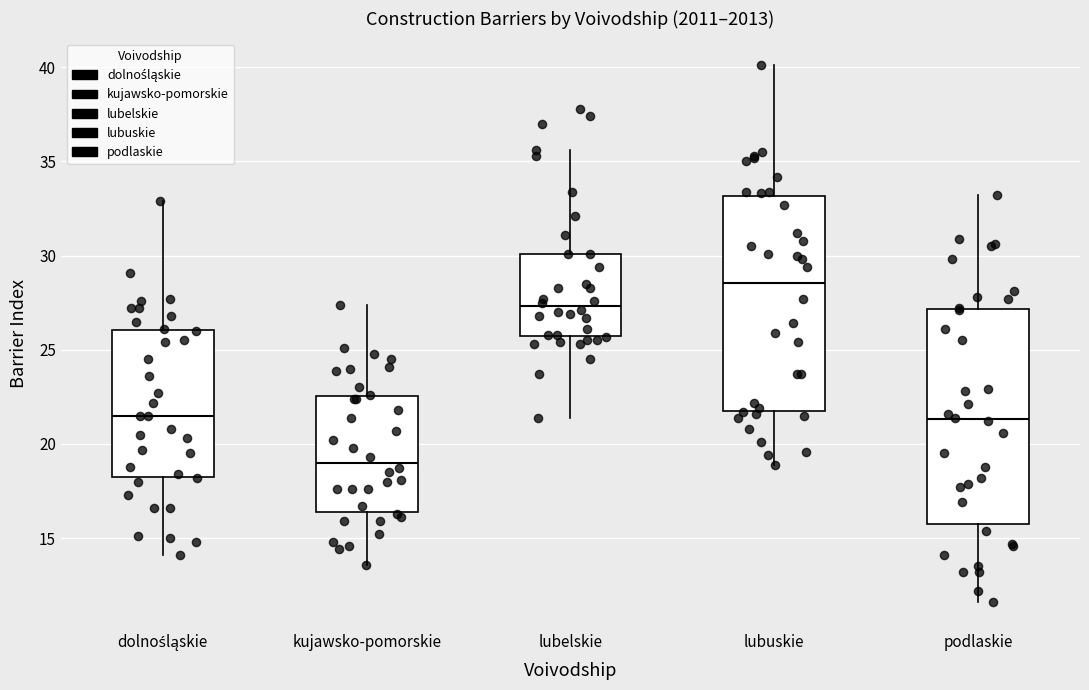

Reading left to right, read every box against the y-axis: the position of its median line, the range the box covers, and the ends of its whiskers. The values are not printed on the chart, so give them approximately, as read against the axis.

dolnośląskie: median 21.5, box 18.5 to 26.0, whiskers 14.0 to 33.0
kujawsko-pomorskie: median 19.0, box 16.5 to 22.5, whiskers 13.5 to 27.5
lubelskie: median 27.5, box 25.5 to 30.0, whiskers 21.5 to 35.5
lubuskie: median 28.5, box 22.0 to 33.0, whiskers 19.0 to 40.0
podlaskie: median 21.5, box 16.0 to 27.0, whiskers 11.5 to 33.0